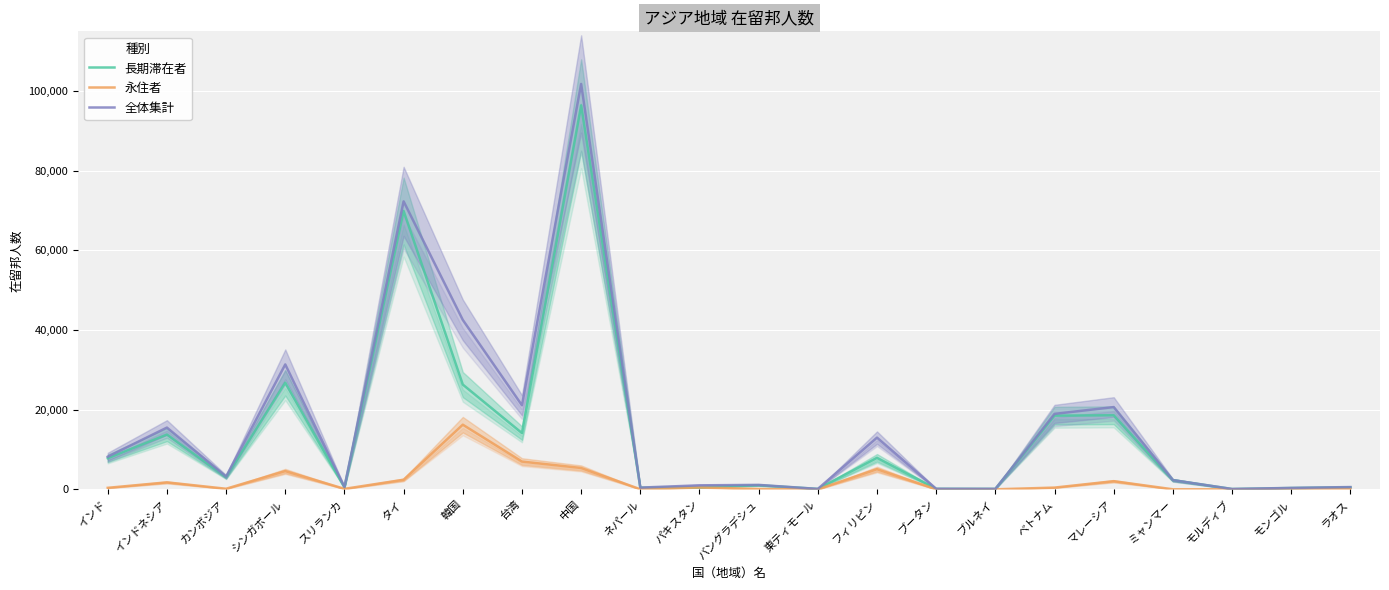

Which has a higher value, バングラデシュ or ネパール?

バングラデシュ